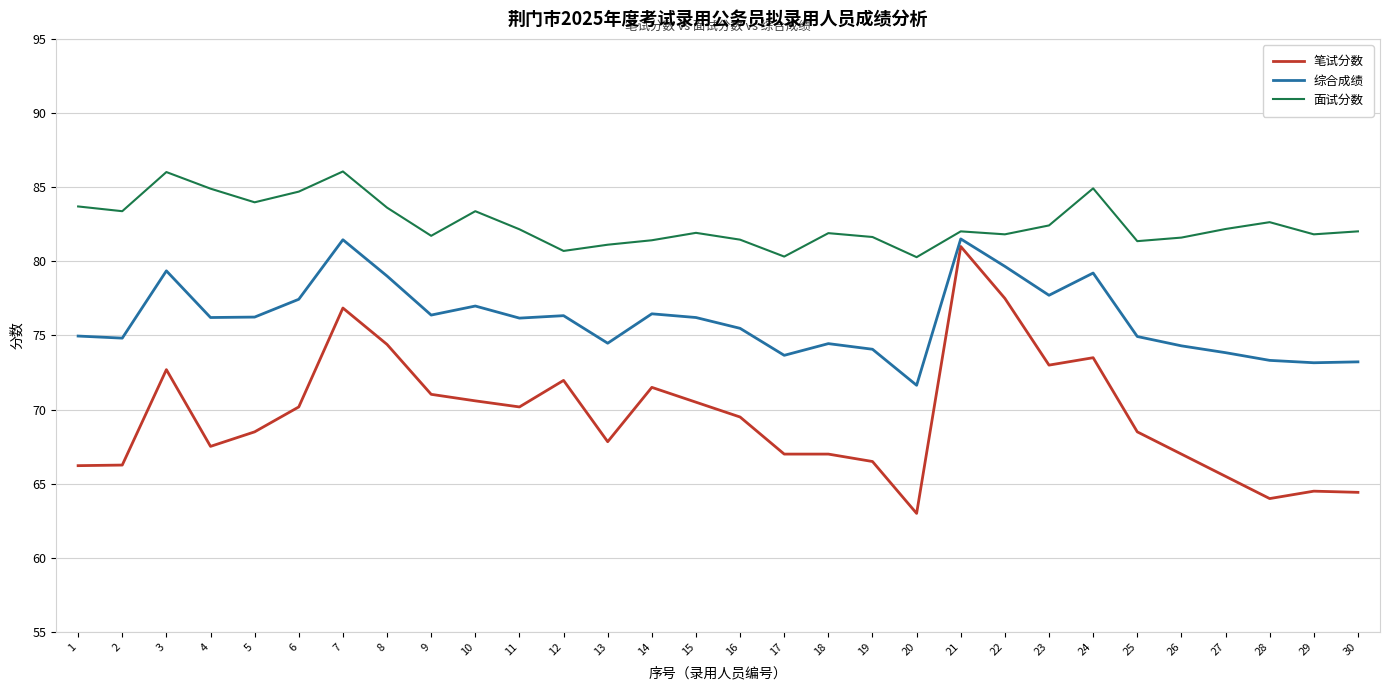

True or false: 综合成绩 has more than 0 interior local peaks.

True